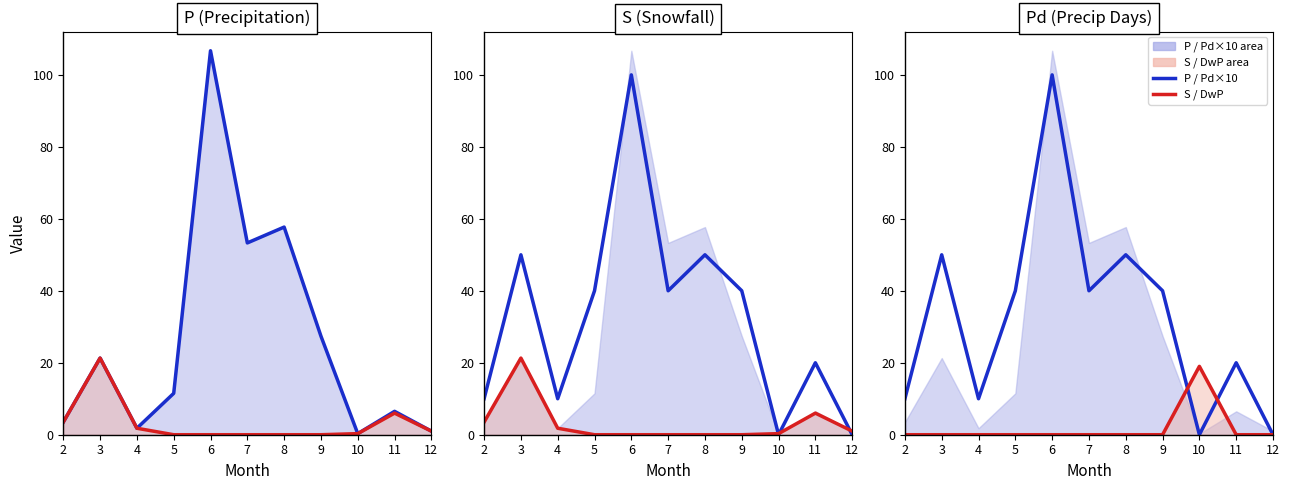

How many positive values does the S / DwP series have?

1